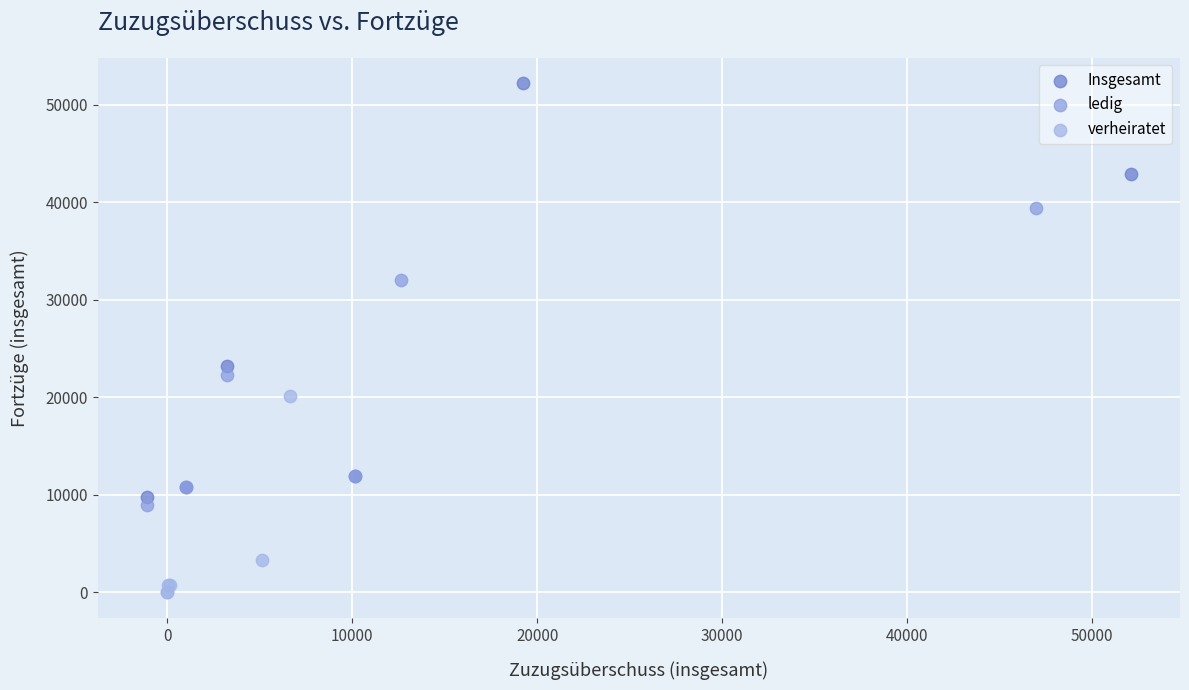

Which series contains the lowest Y value?

verheiratet